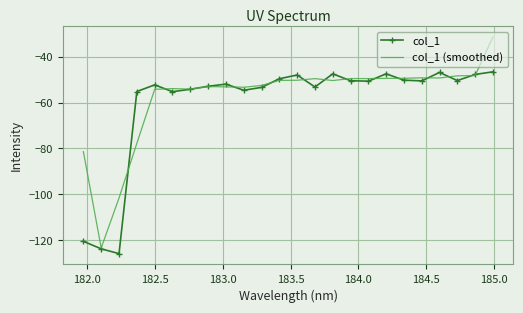

What is the smallest value displayed?

-125.8